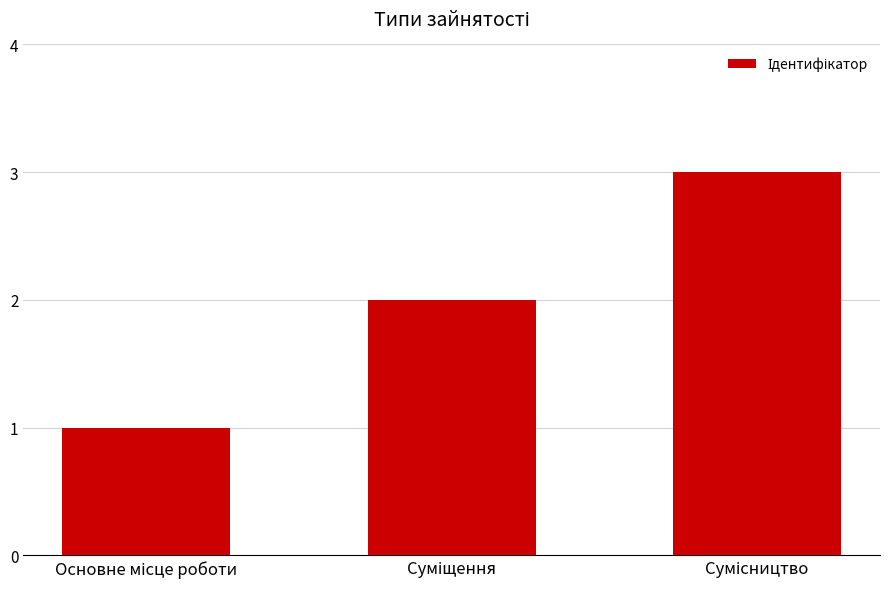

What is the greatest value displayed?

3